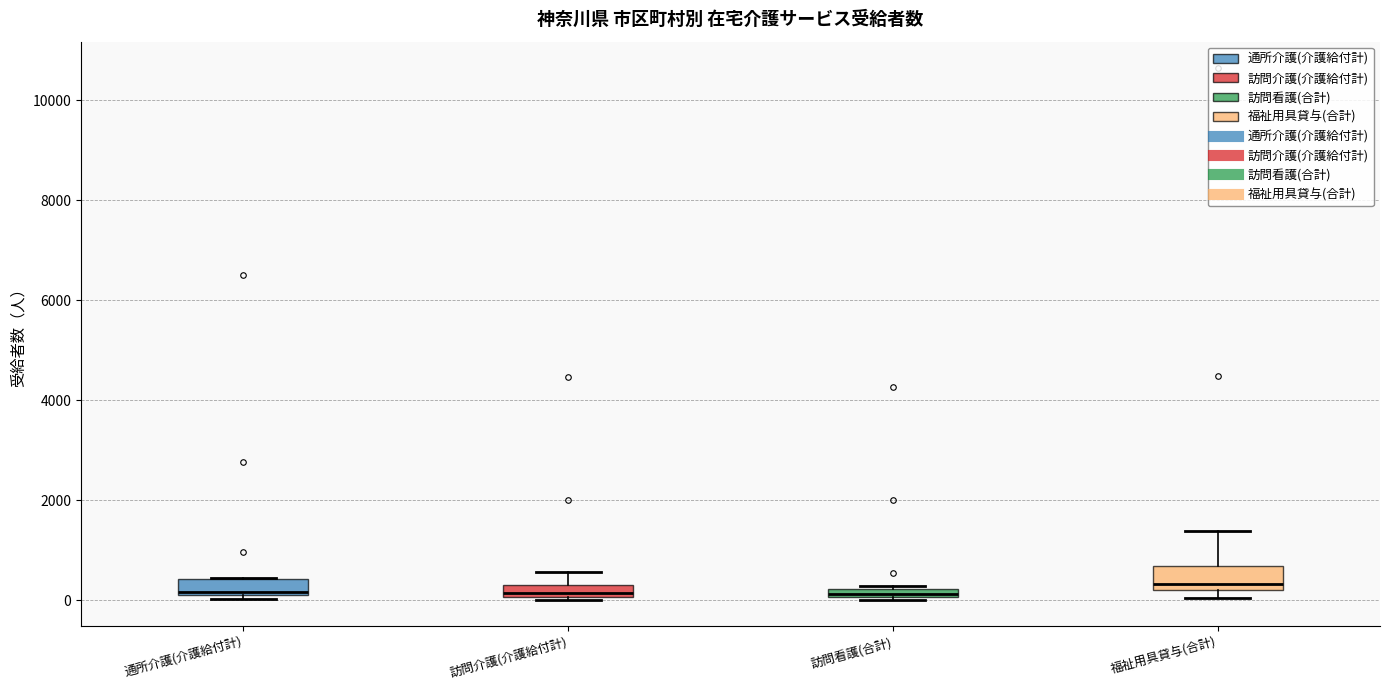

Where is the lower edge of the box for 福祉用具貸与(合計) on the y-axis? The values are not printed on the chart, so give them approximately, as read against the axis.

200